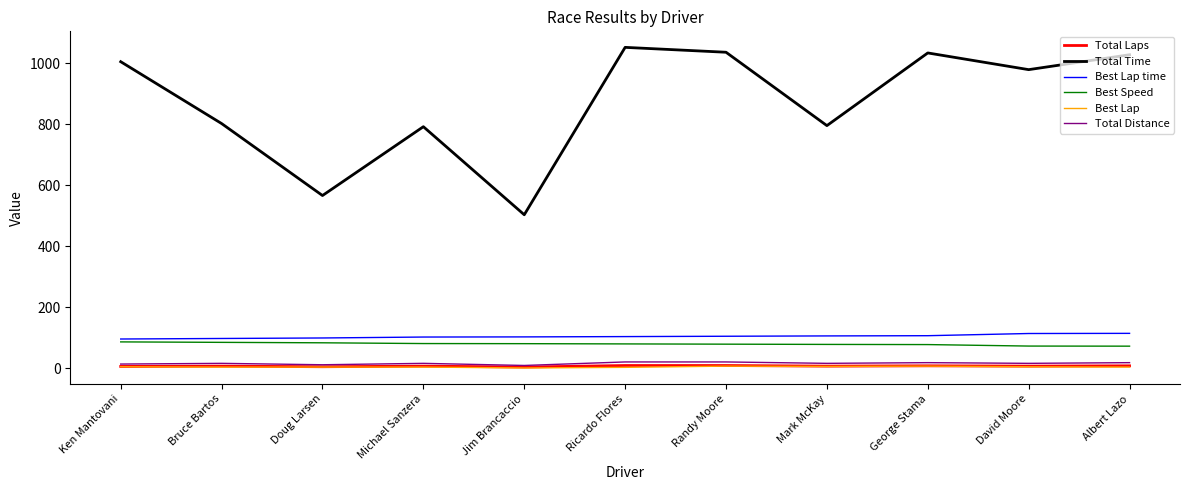

What position from the left is Michael Sanzera?

4